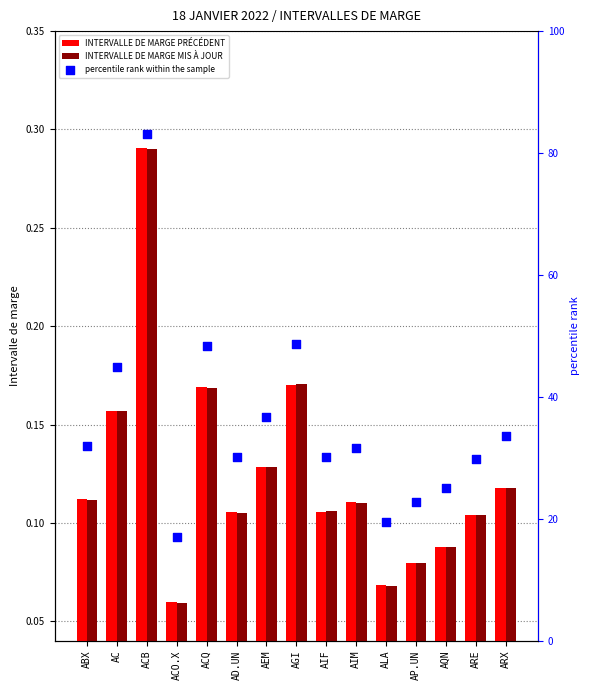

Is the value of percentile rank within the sample at AIM greater than the value of INTERVALLE DE MARGE MIS À JOUR at AGI?

Yes